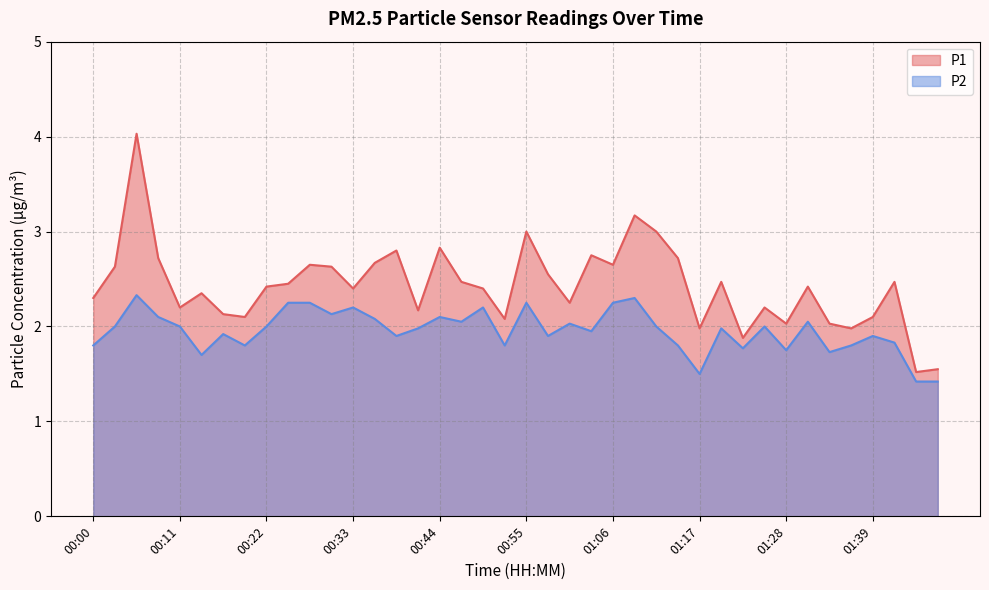

True or false: P1 and P2 cross at least once.

False